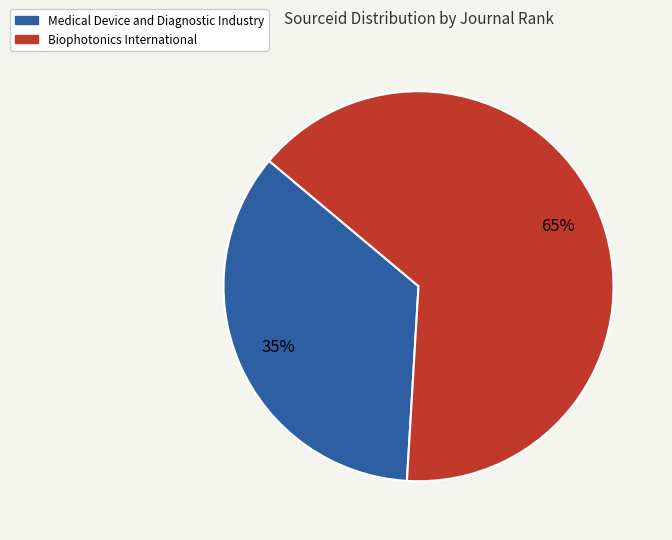

Is there any slice that represents more than half of the pie?

Yes